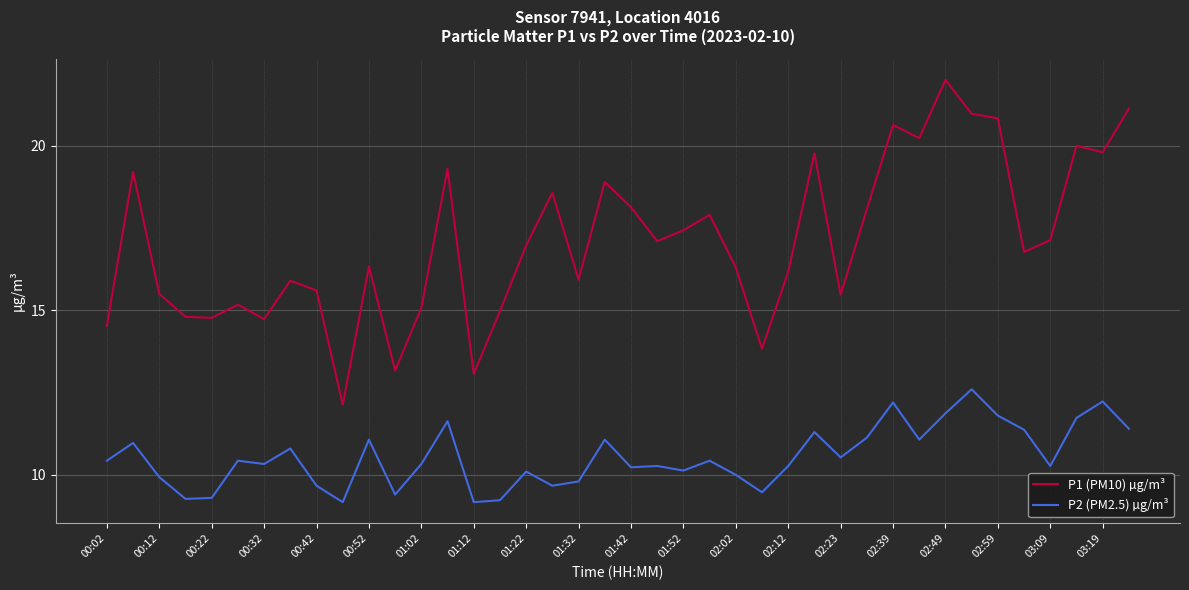

What is the smallest value displayed?

9.2